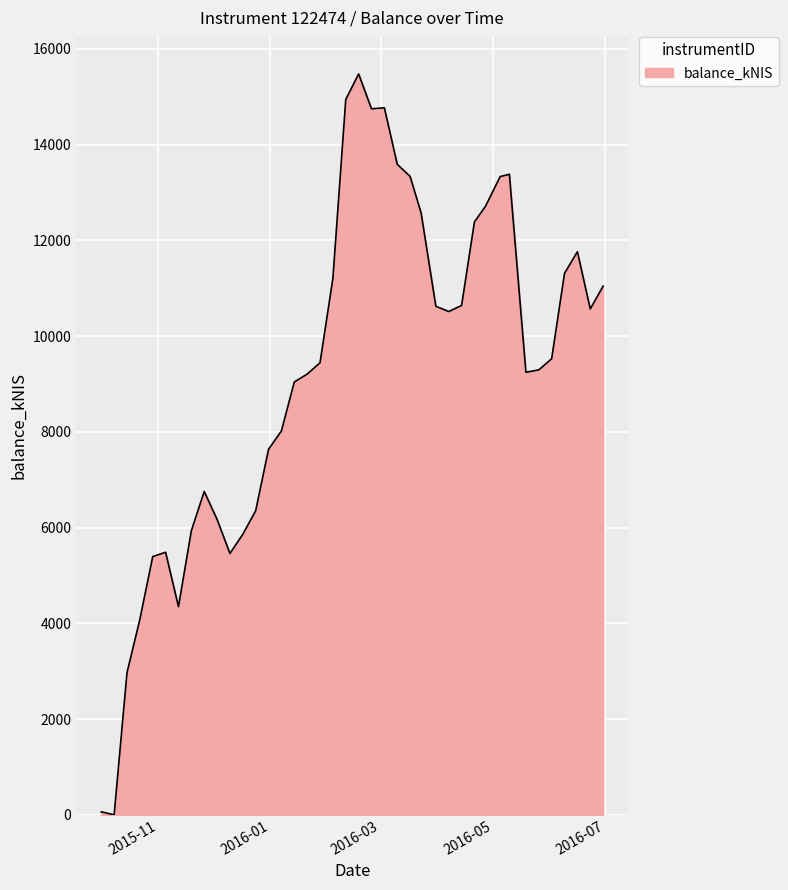

How many series are shown in this chart?

1